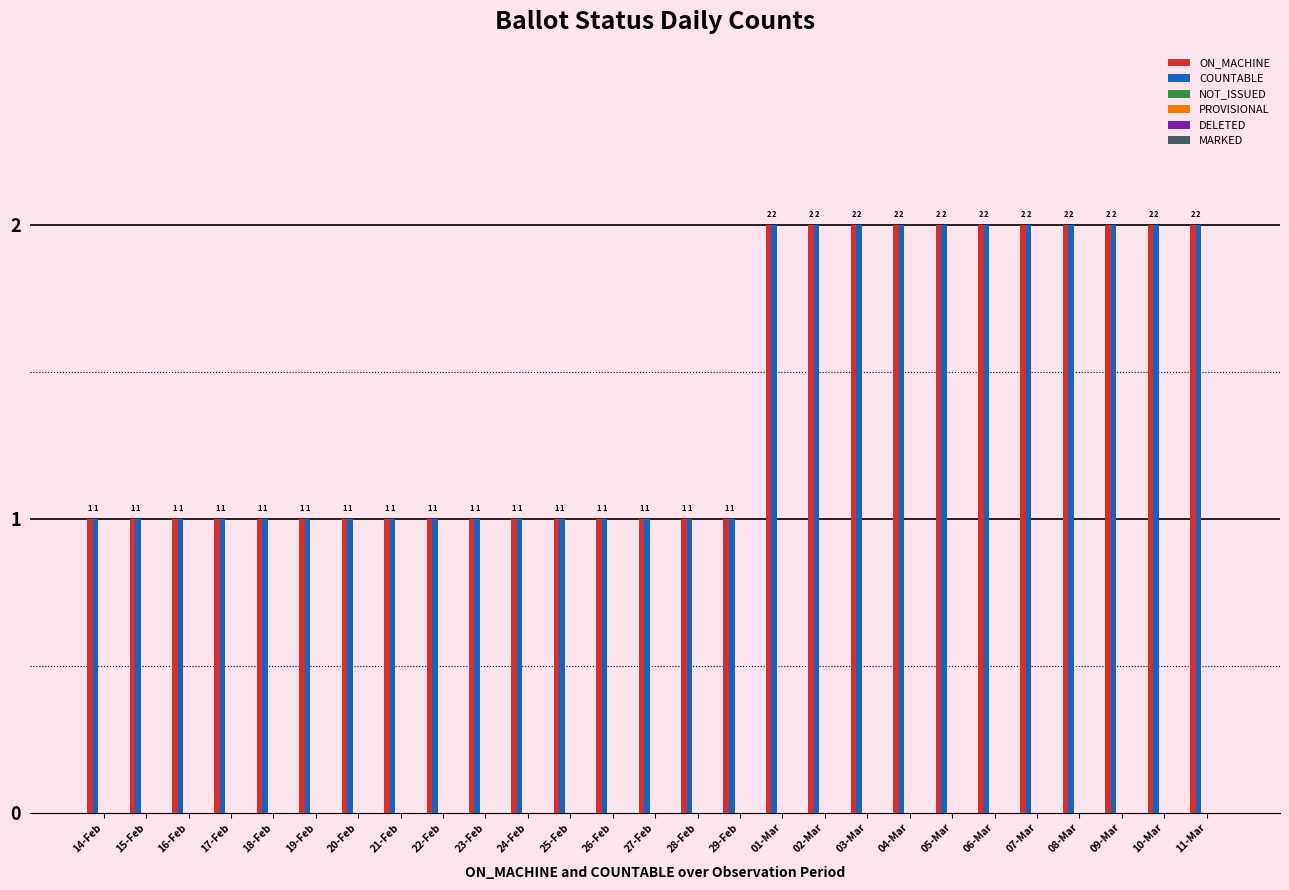

What is the maximum value shown in the chart?

2